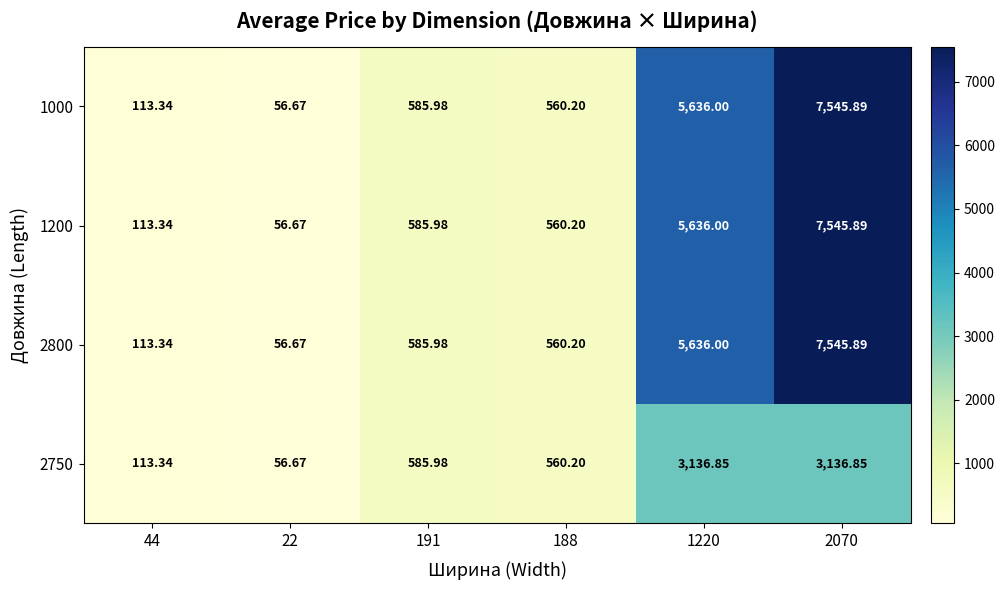

Which category has the lowest value across all series?

22